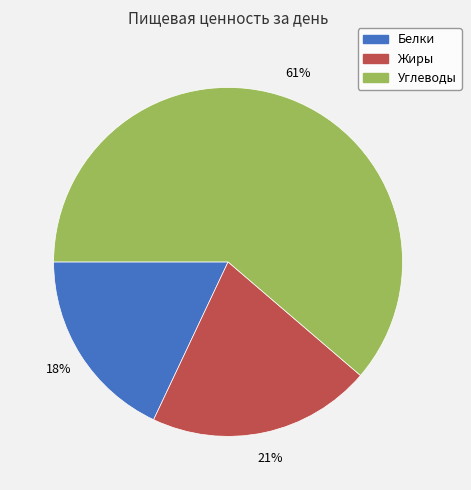

To the nearest percent, what is the difference between the Углеводы and Белки slice percentages?

43%